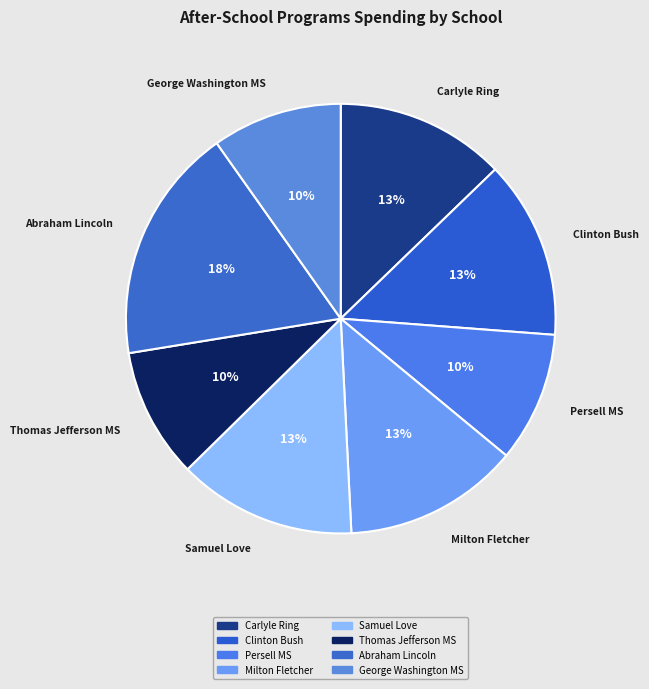

The Abraham Lincoln slice represents 18% of the pie. True or false?

True